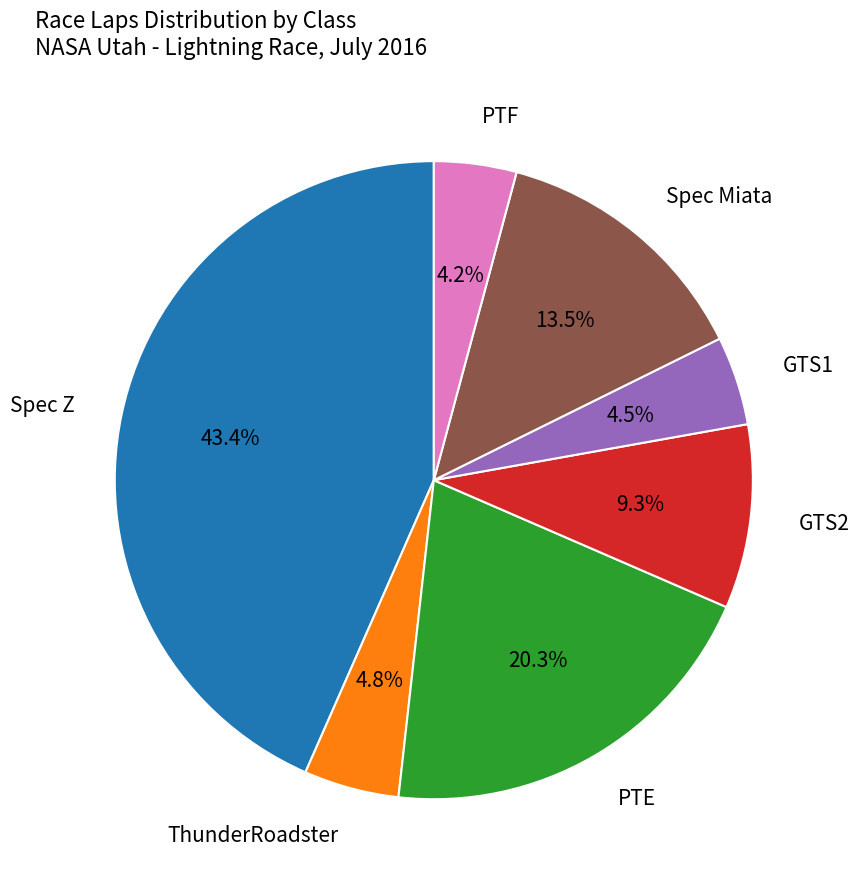

What percentage is NOT represented by ThunderRoadster?

95.2%